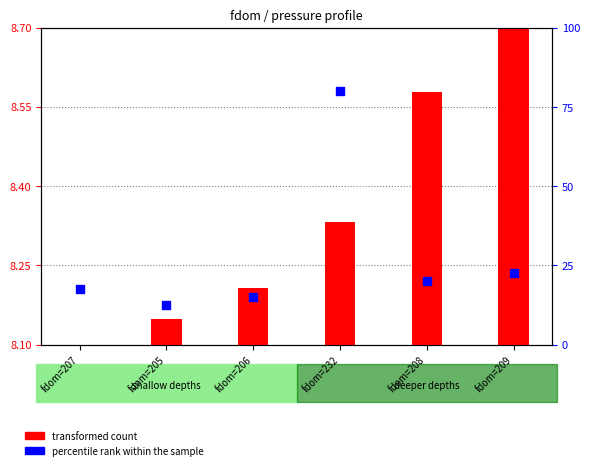

Which series has the widest spread of Y values?

percentile rank within the sample